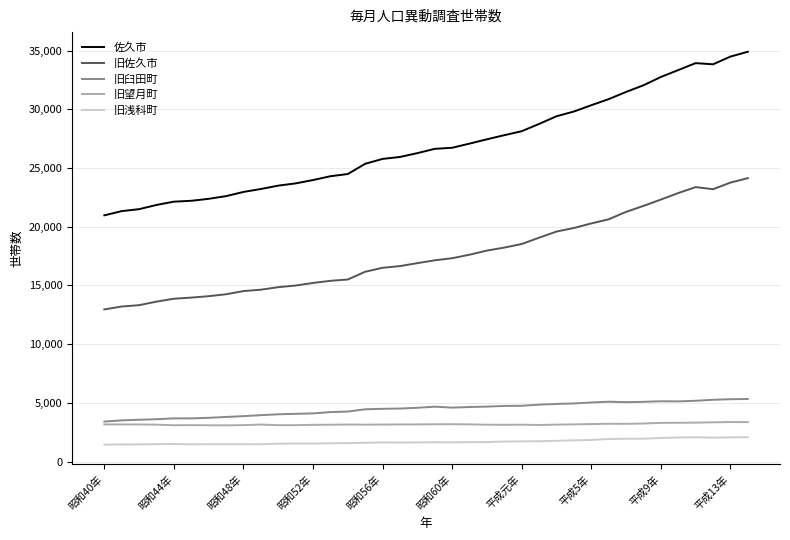

Which series has the largest total across all categories?

佐久市